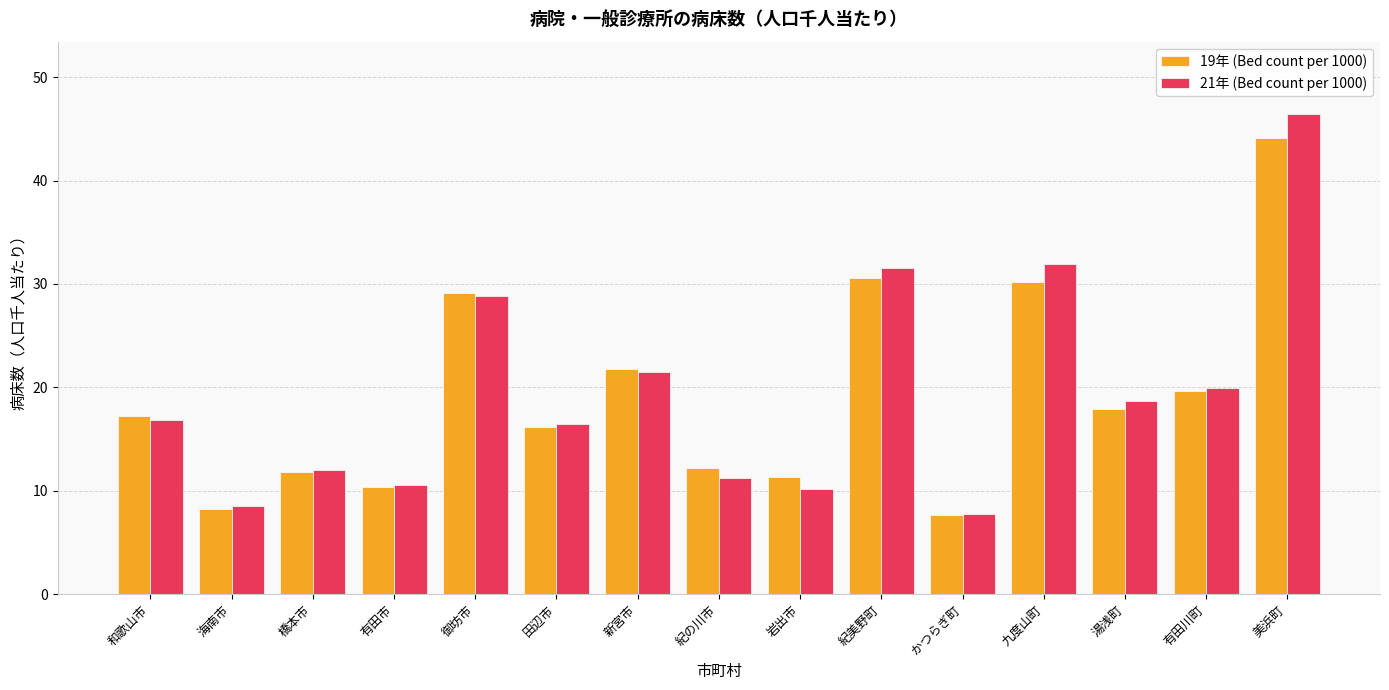

Is the value of 19年 (Bed count per 1000) at 御坊市 greater than the value of 21年 (Bed count per 1000) at 和歌山市?

Yes